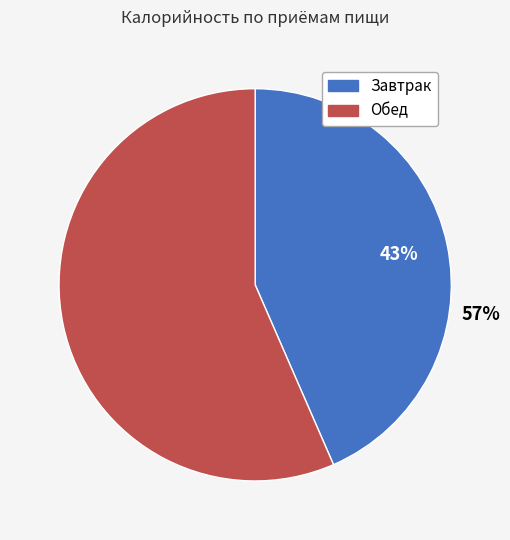

Is Завтрак the majority of the pie?

No